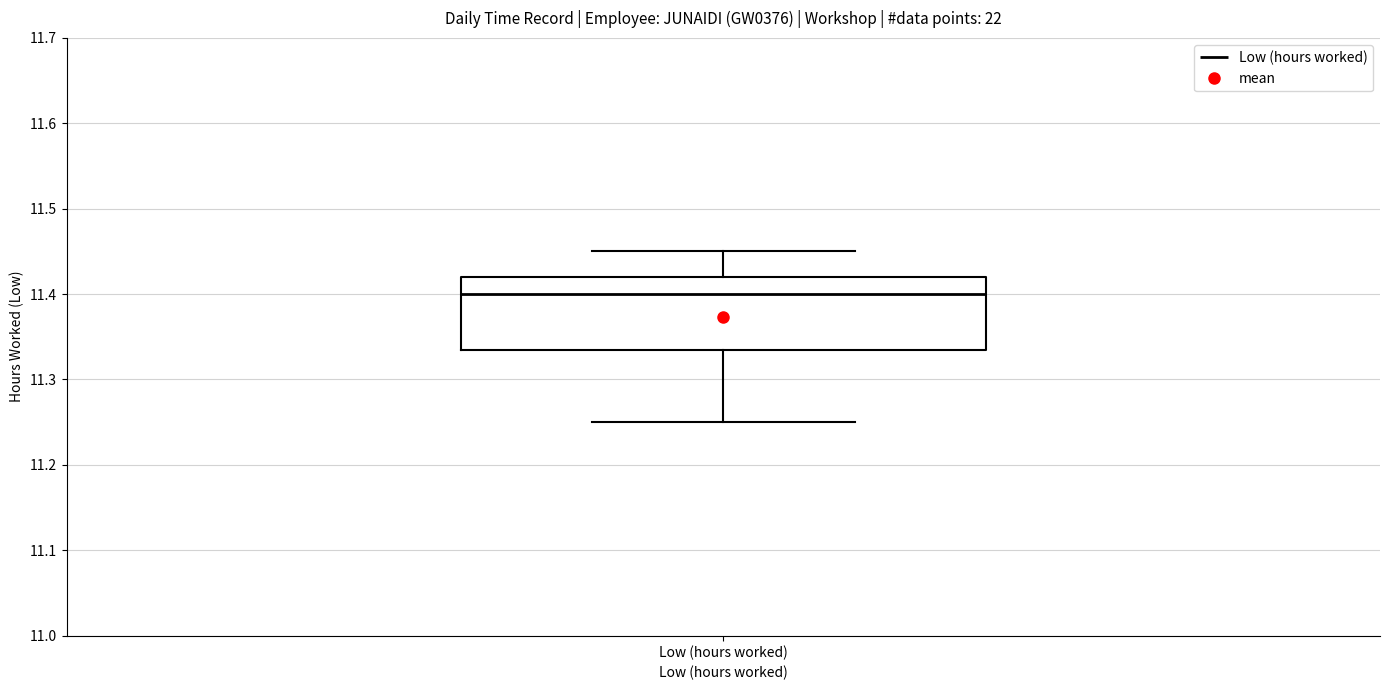

Transcribe this box plot: give where the median line is, the range the box spans, and where the two whiskers end, as read against the y-axis. The values are not printed on the chart, so give them approximately, as read against the axis.

median 11.40, box 11.34 to 11.42, whiskers 11.25 to 11.45